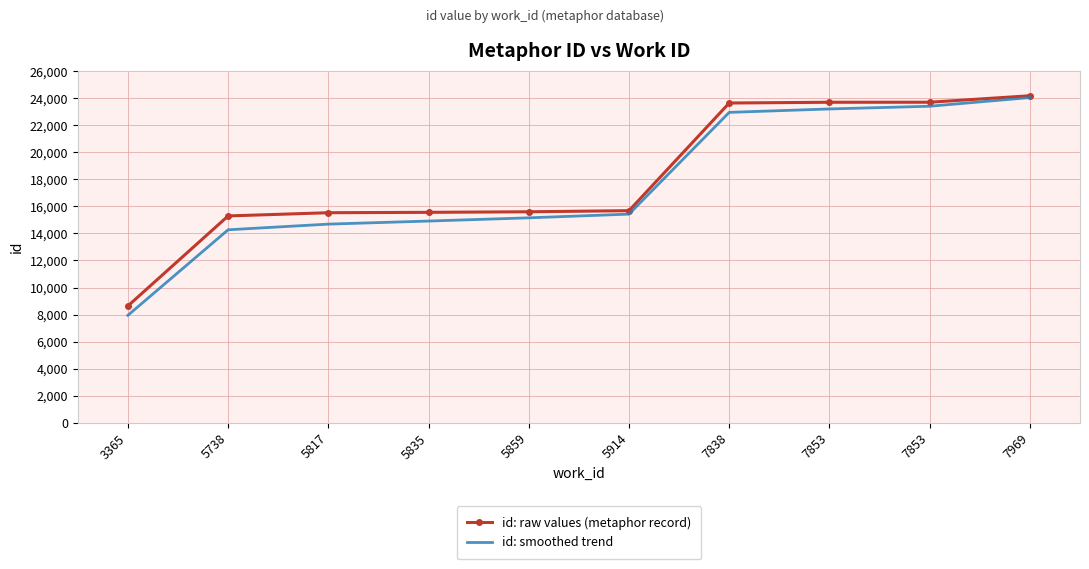

At which label does id: raw values (metaphor record) reach its peak?

7969